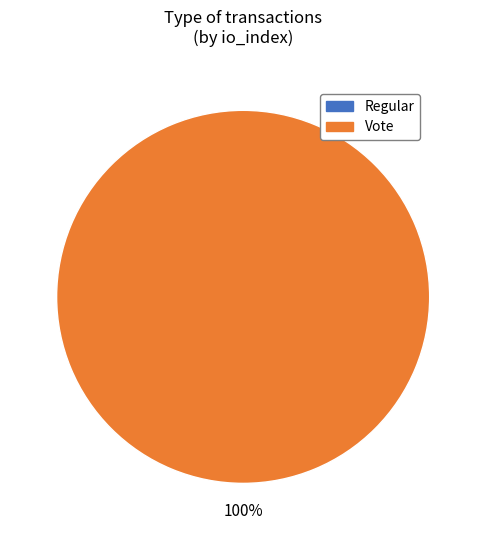

True or false: Vote accounts for 100% of the total.

True